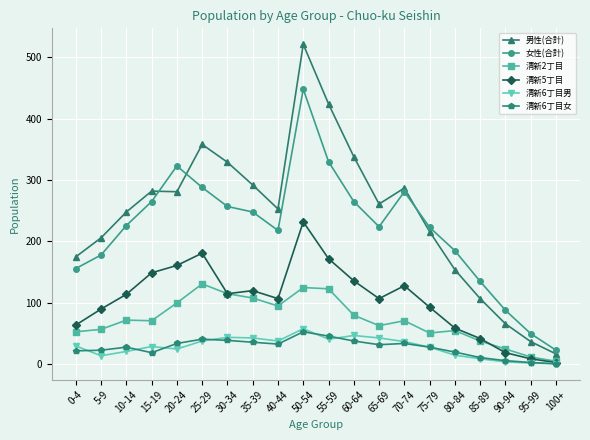

The value of 女性(合計) at 70-74 is 160. True or false?

False